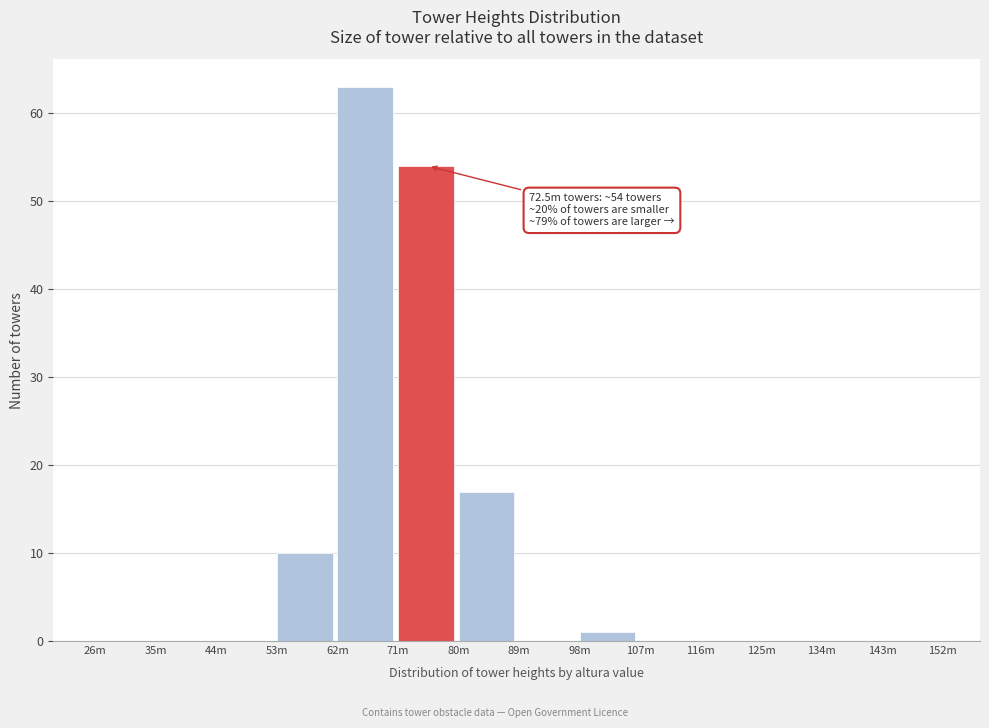

Reading left to right, what are all the values shown in this chart?

26m=0	35m=0	44m=0	53m=10	62m=63	71m=54	80m=17	89m=0	98m=1	107m=0	116m=0	125m=0	134m=0	143m=0